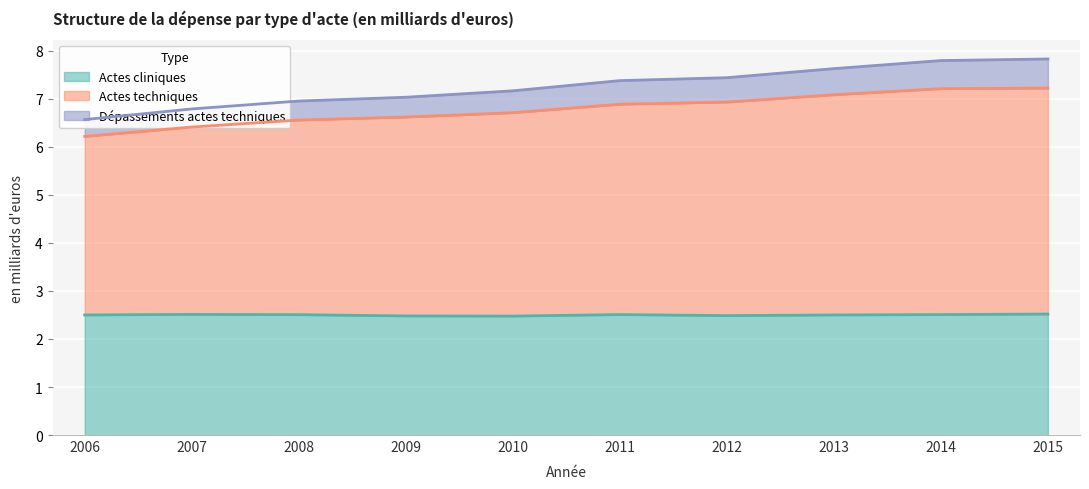

True or false: Actes cliniques and Dépassements actes techniques cross at least once.

False